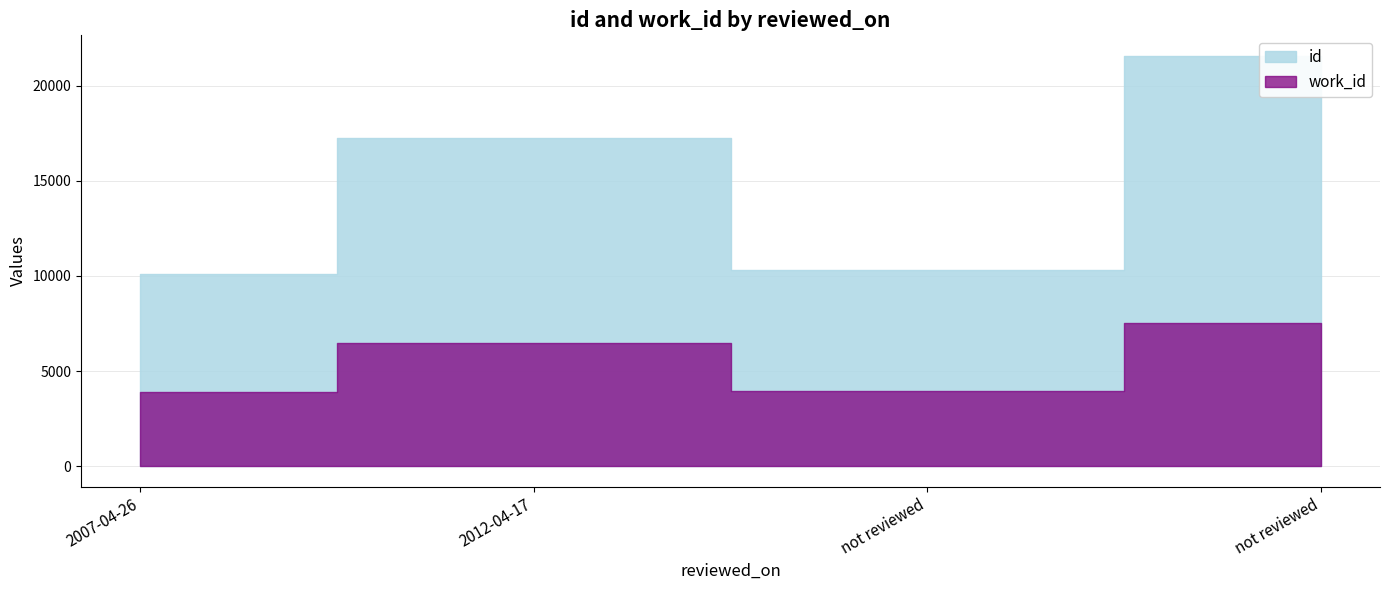

What is the difference between the maximum and minimum values in the work_id series?

3615